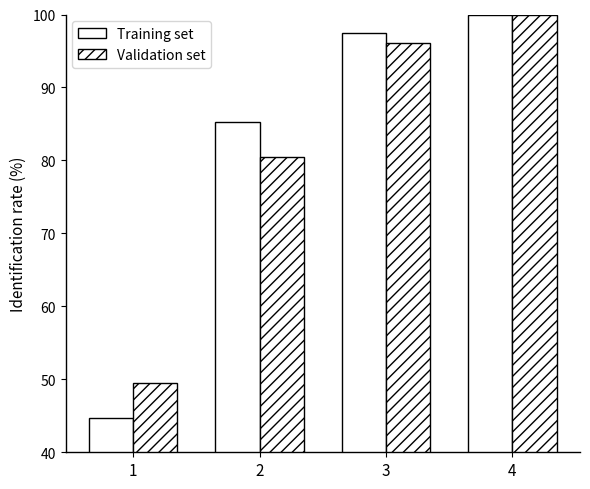

Which category has the lowest value across all series?

1